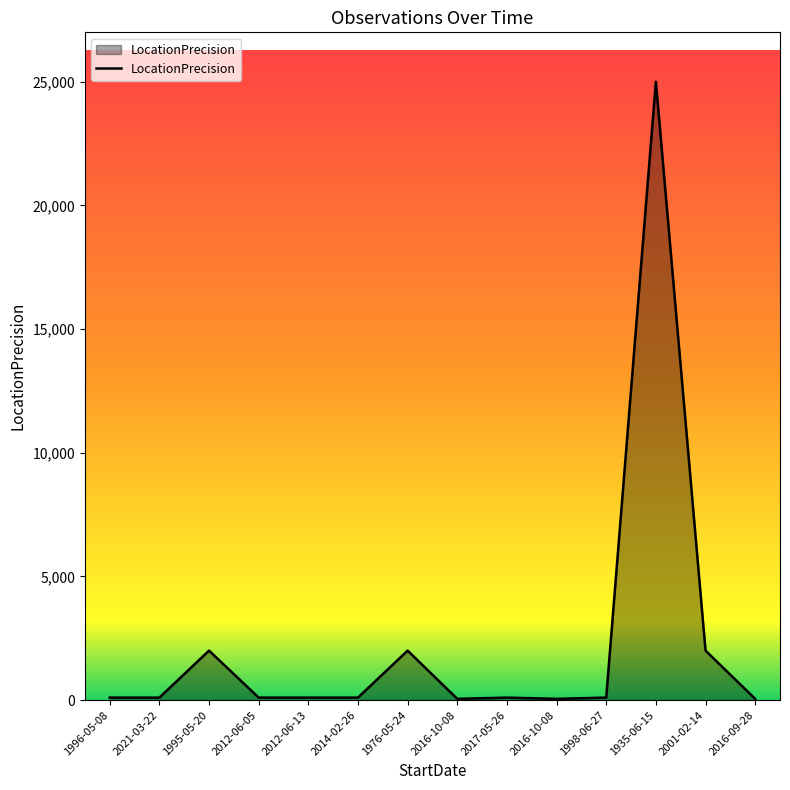

What is the approximate value at 2021-03-22?

100